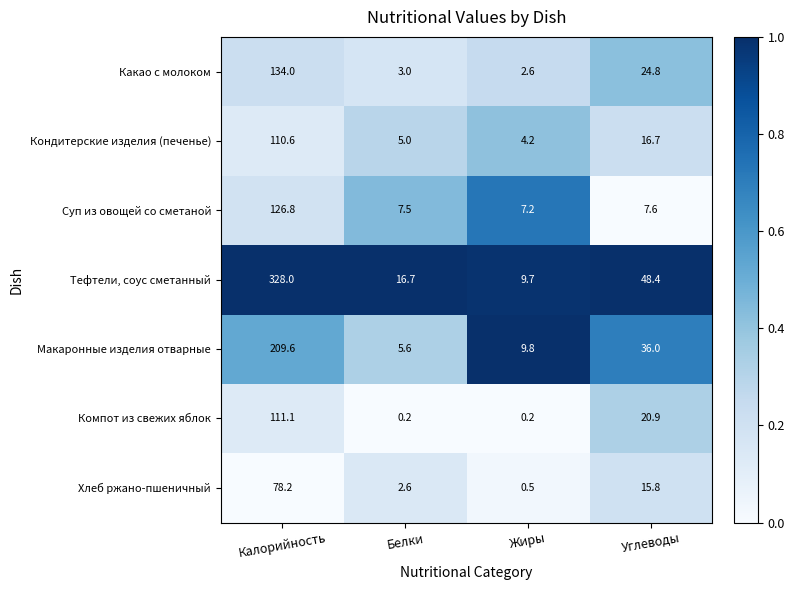

Count the number of data series in this chart.

7